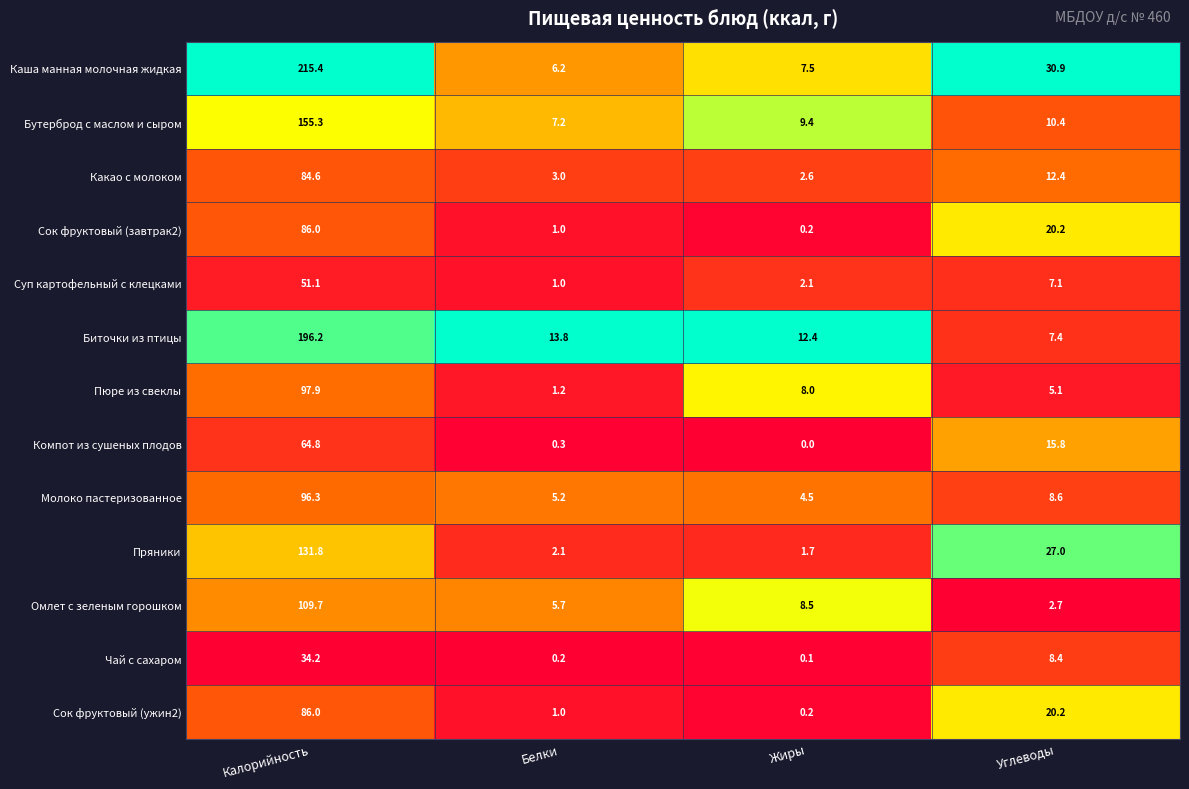

List the labels in order of Биточки из птицы value, smallest first.

Углеводы, Жиры, Белки, Калорийность